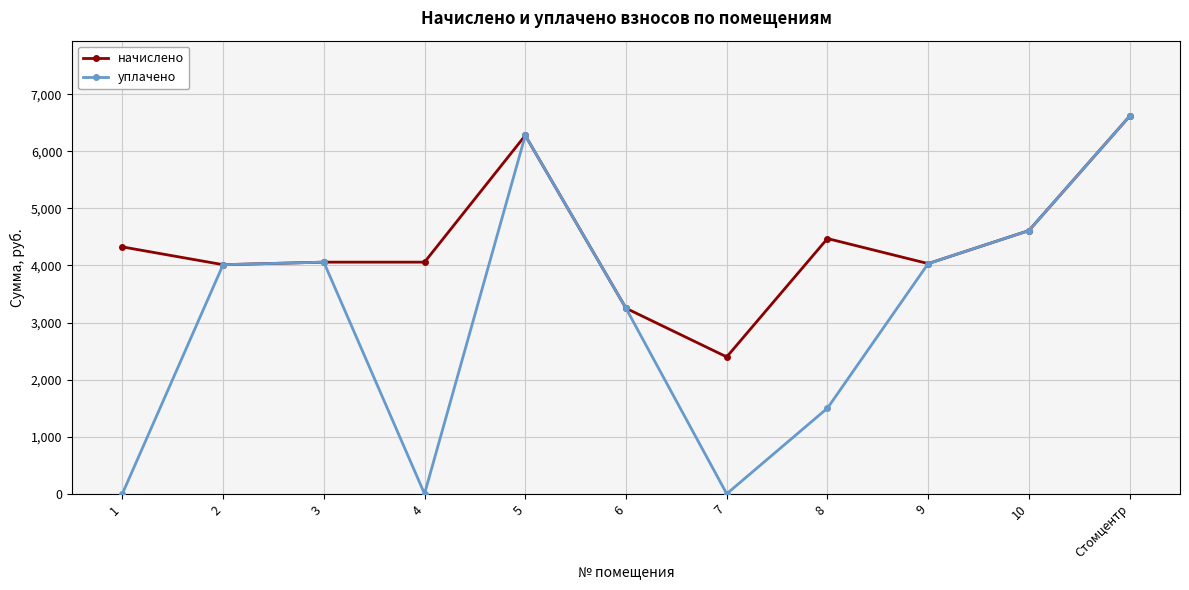

What is the label of the 7th point from the right?

5